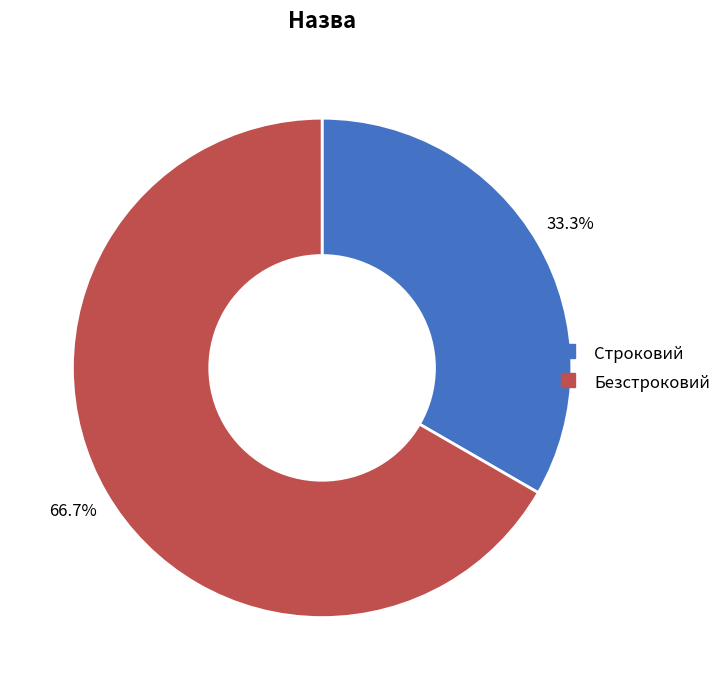

To the nearest percent, what is the difference between the Безстроковий and Строковий slice percentages?

33%